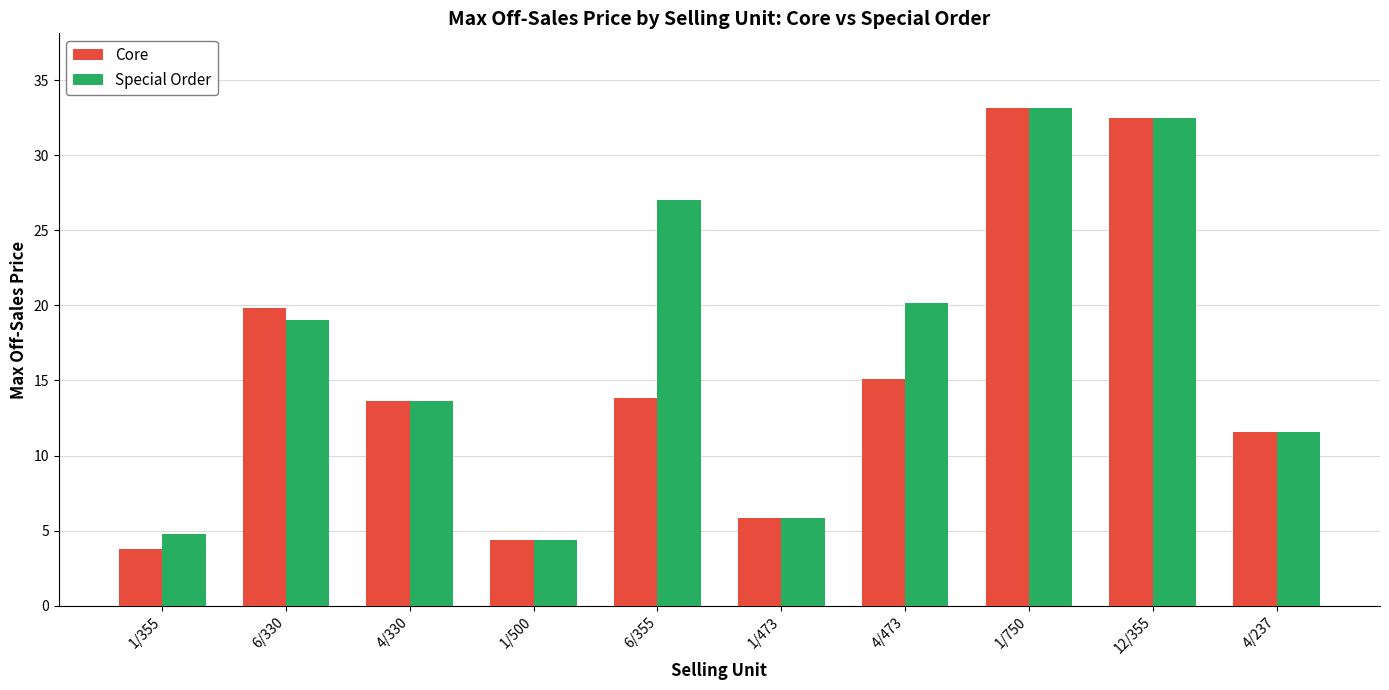

Is the value of Special Order at 4/473 greater than the value of Core at 6/355?

Yes